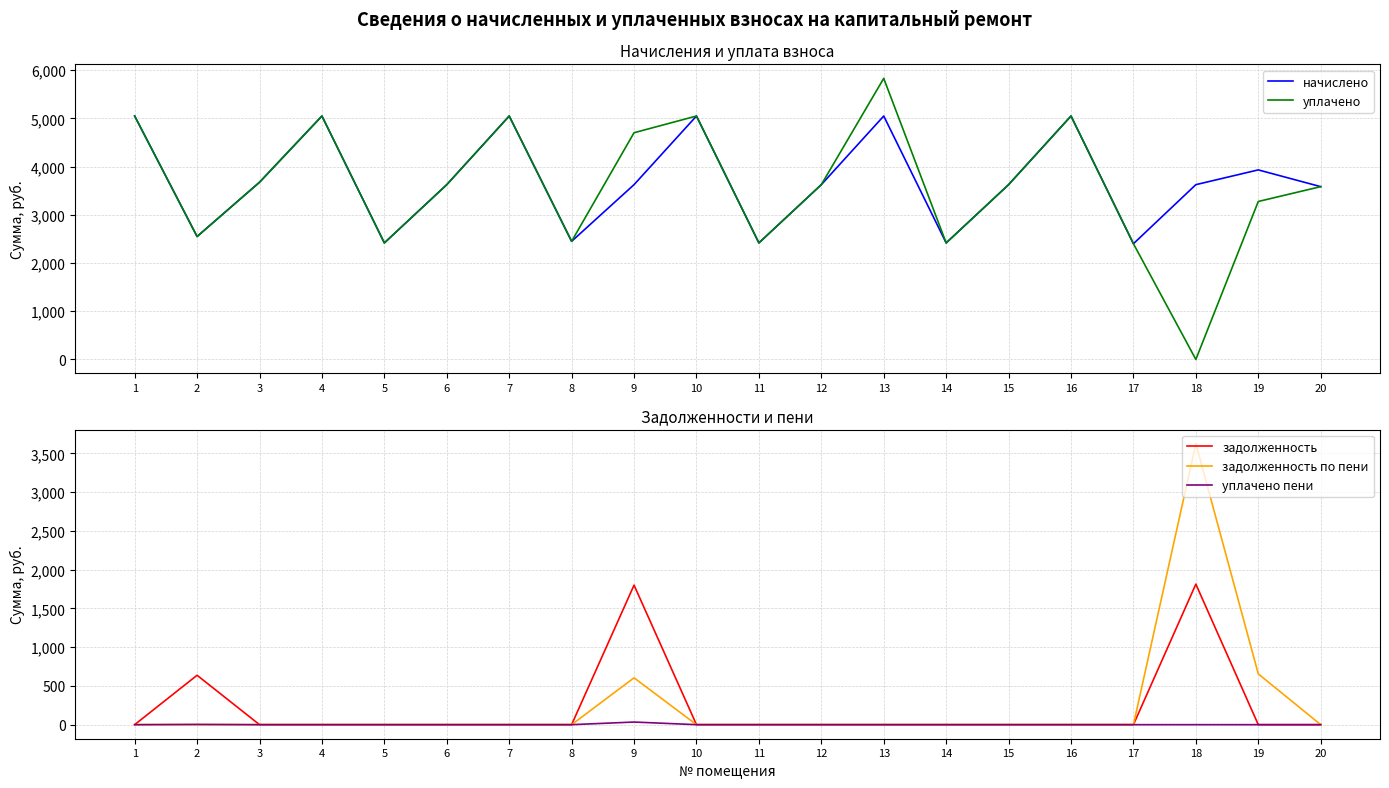

True or false: уплачено and начислено intersect in this chart.

False